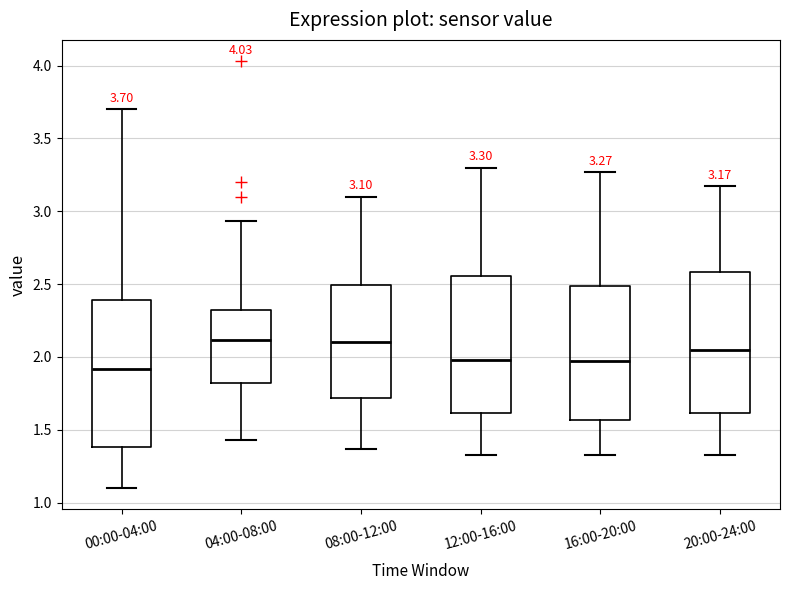

Which box has the lowest median line?

00:00-04:00